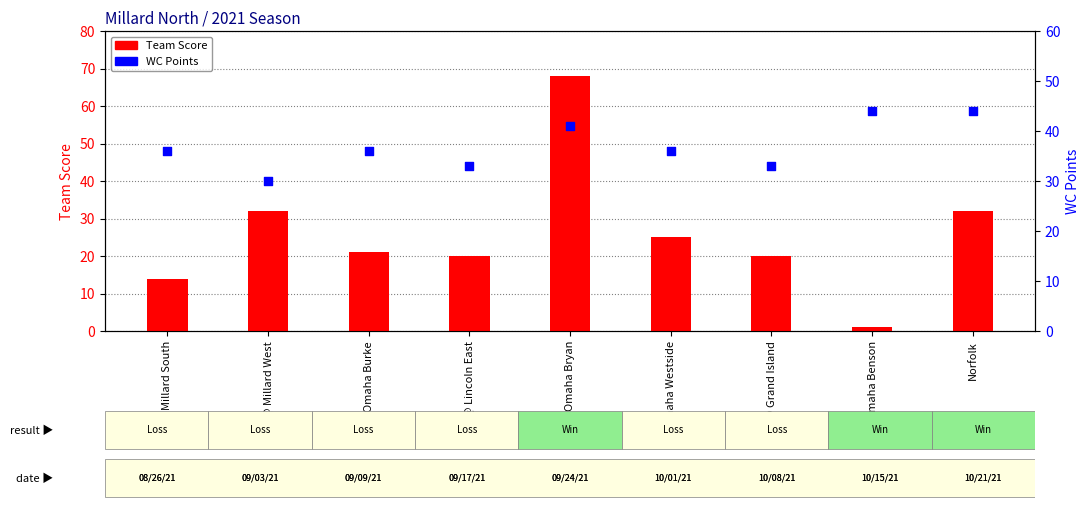

Which series reaches the maximum Y coordinate?

Team Score